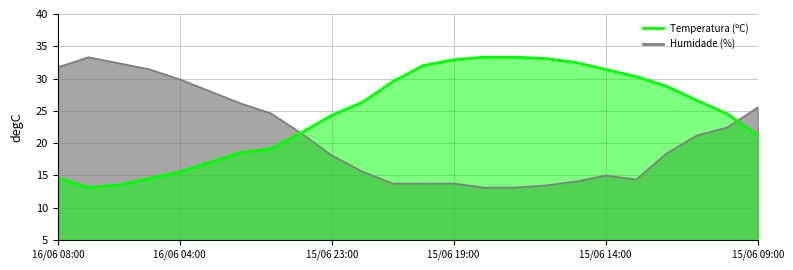

Where do Humidade (%) and Temperatura (ºC) first cross each other?

16/06 01:00 and 16/06 00:00